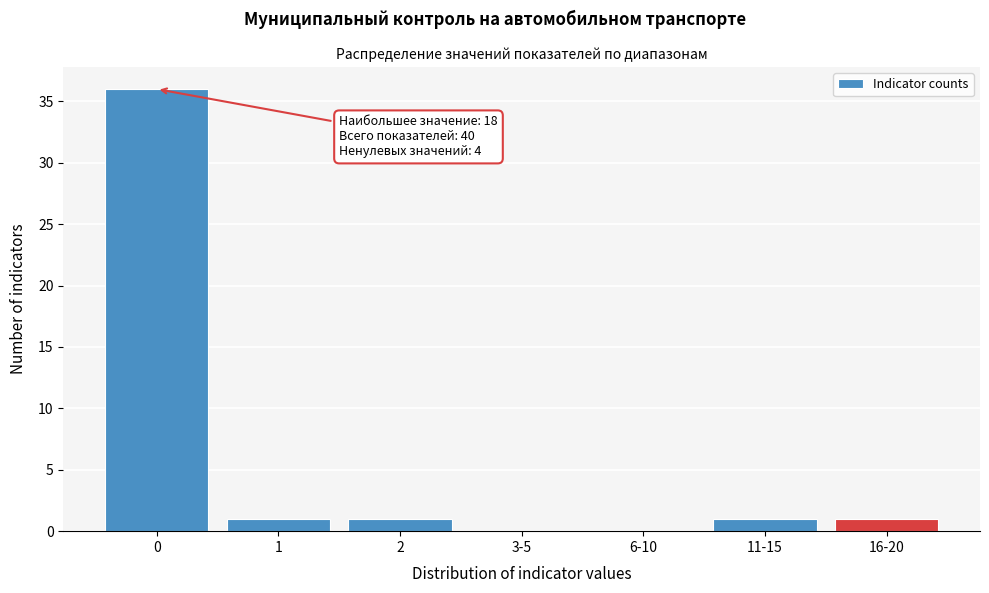

Reading right to left, extract all data points from this chart.

16-20=1	11-15=1	6-10=0	3-5=0	2=1	1=1	0=36